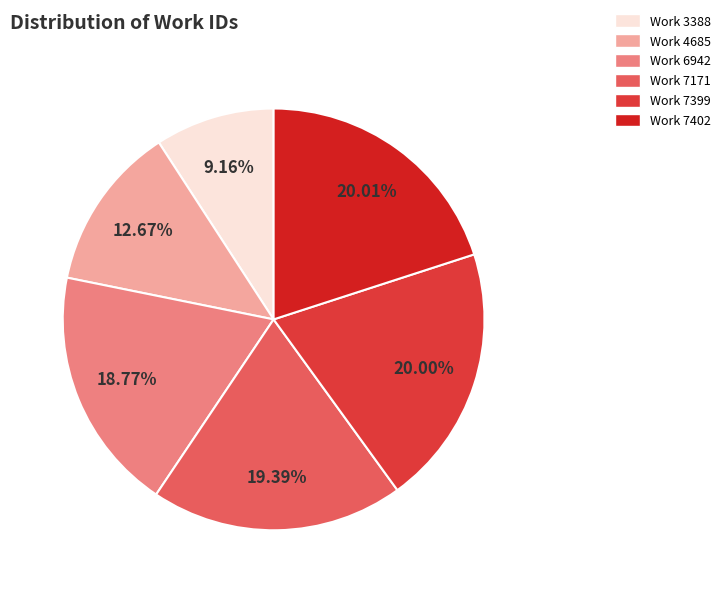

The Work 7171 slice represents 8% of the pie. True or false?

False